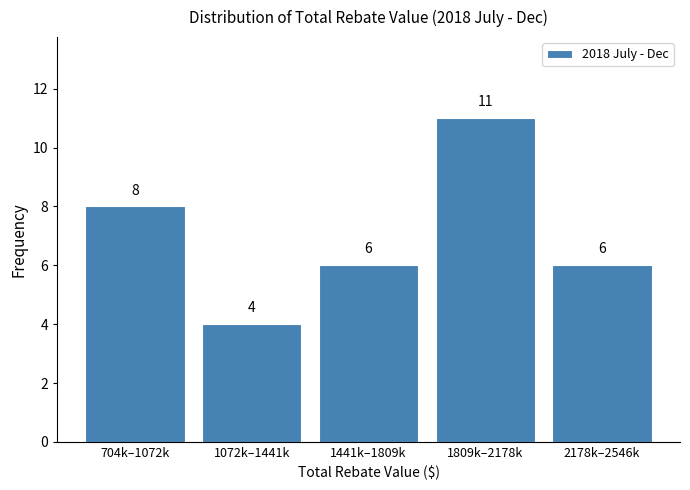

Reading left to right, what are all the values shown in this chart?

704k–1072k=8	1072k–1441k=4	1441k–1809k=6	1809k–2178k=11	2178k–2546k=6